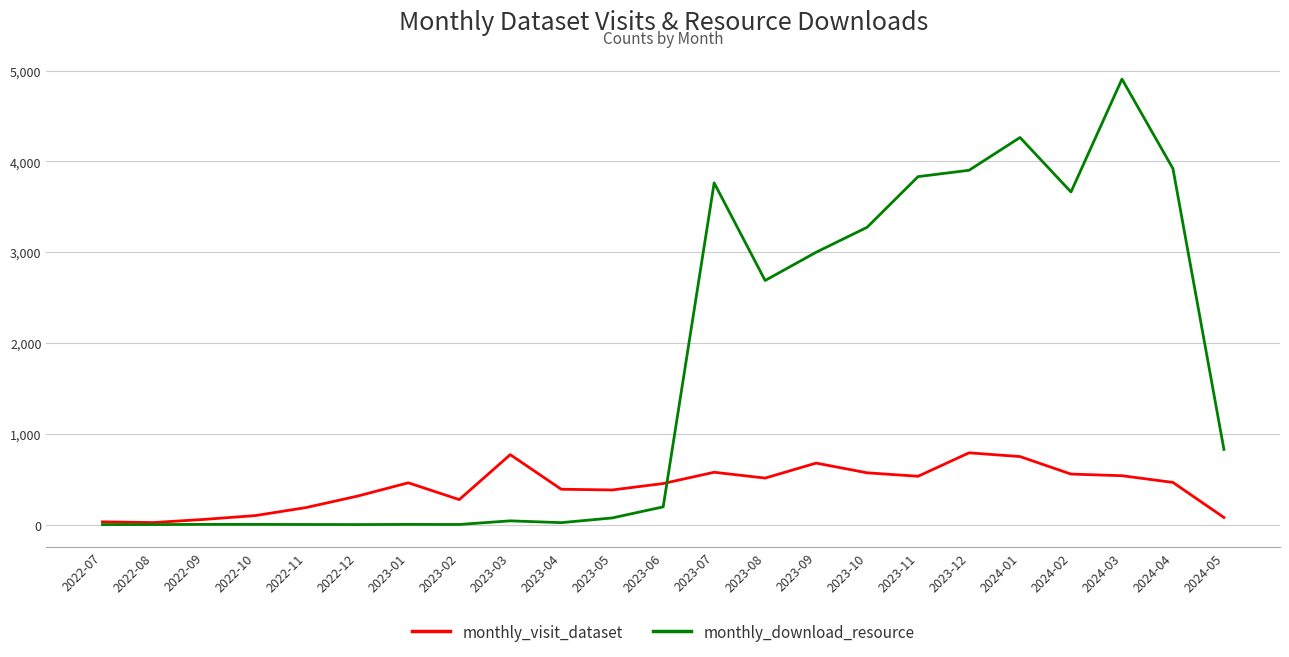

Is it true that monthly_download_resource equals 828 at 2024-05?

True